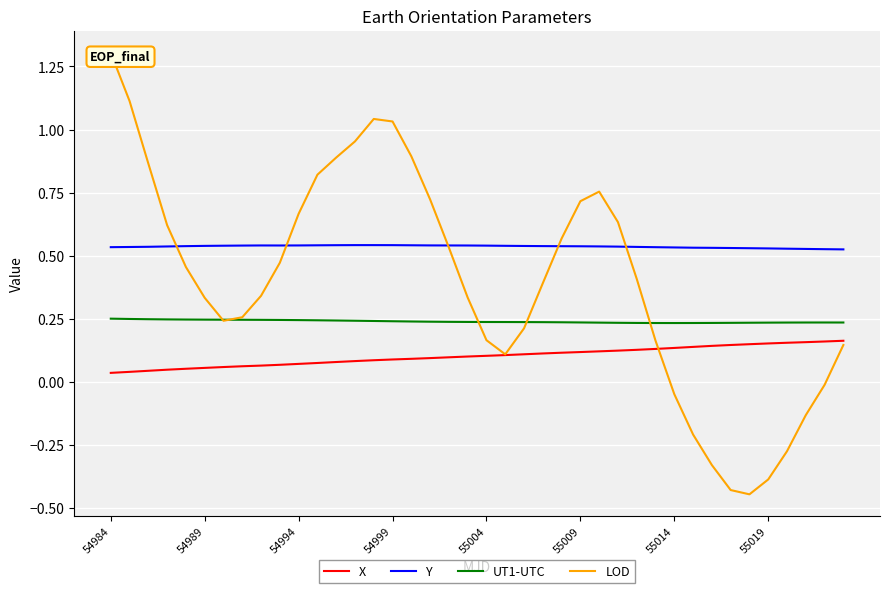

True or false: X and Y intersect in this chart.

False